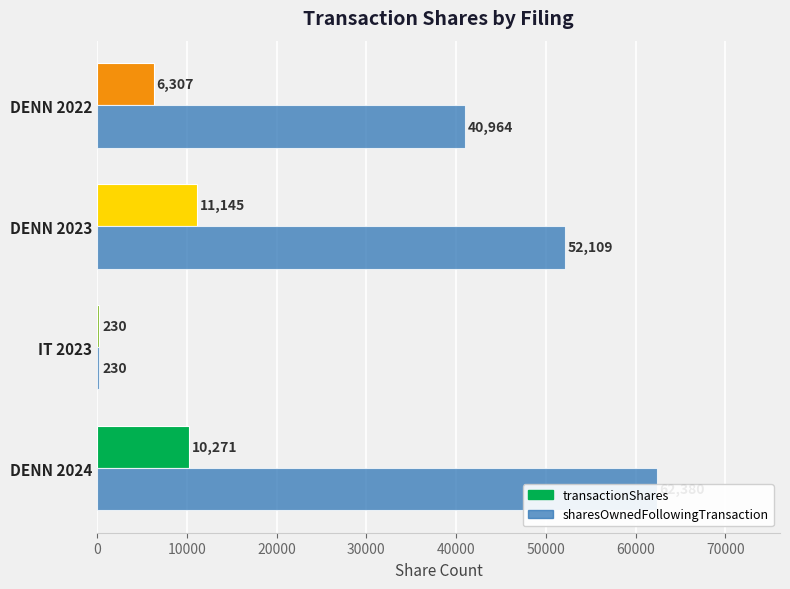

Are the bars grouped side by side (vs. stacked)?

Yes